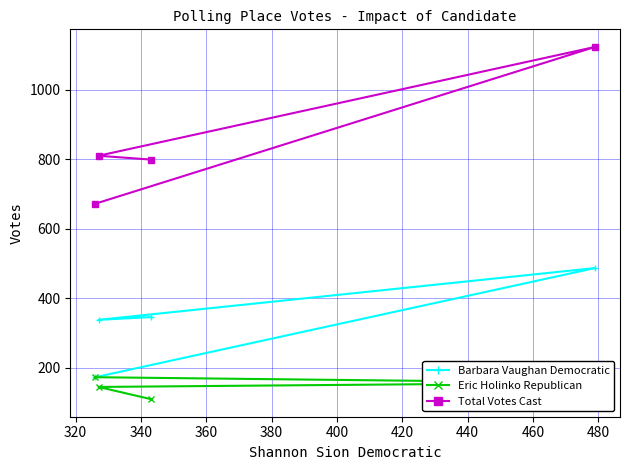

How many values in the Barbara Vaughan Democratic series exceed 346?

1